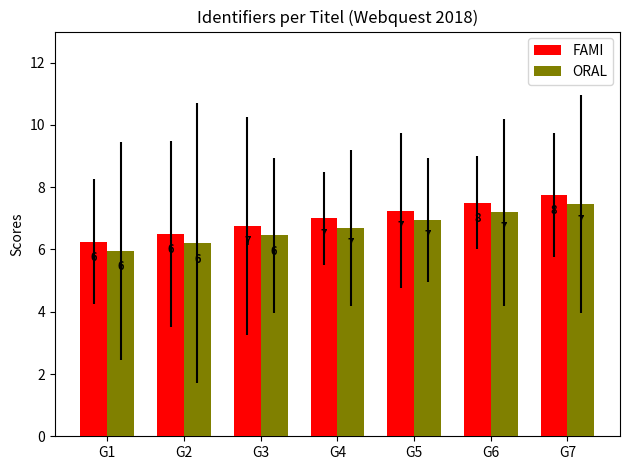

What is the average value of the FAMI series?

7.0